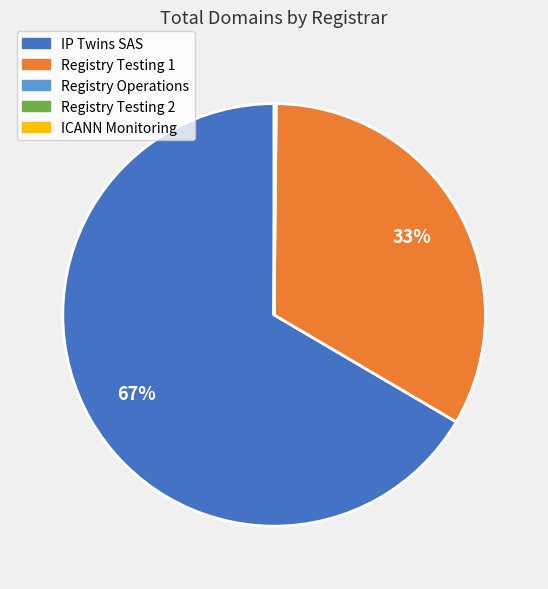

What is the majority slice?

IP Twins SAS